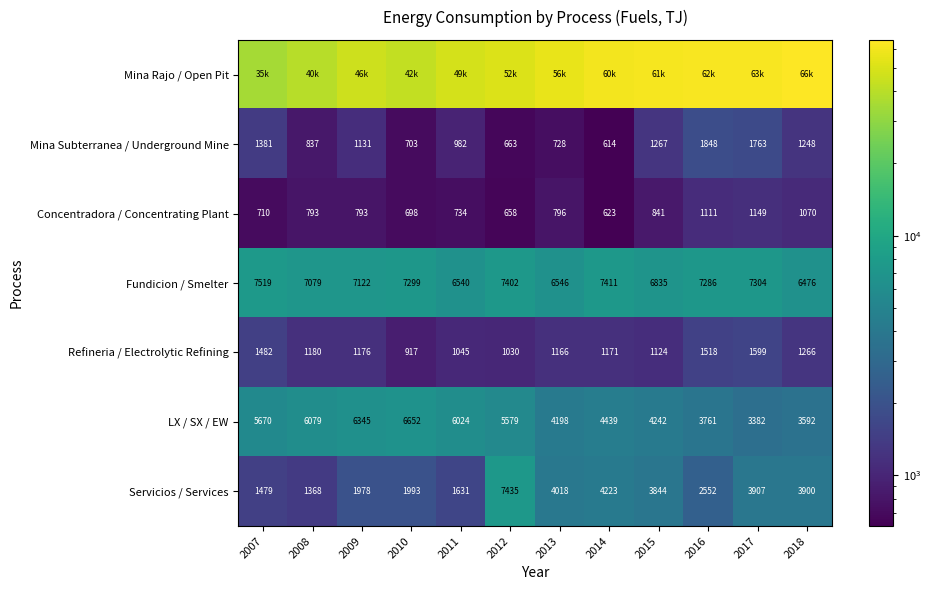

Count the number of categories in the chart.

12